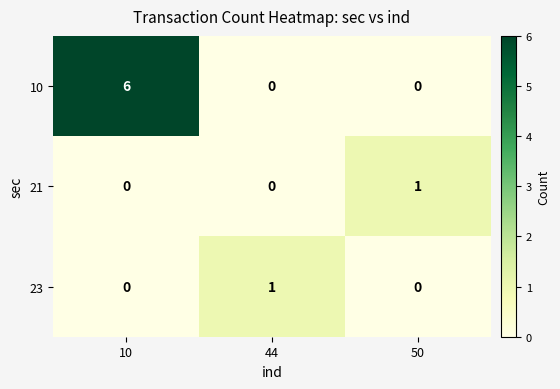

Count the 23 values in the range 0 to 1.

3